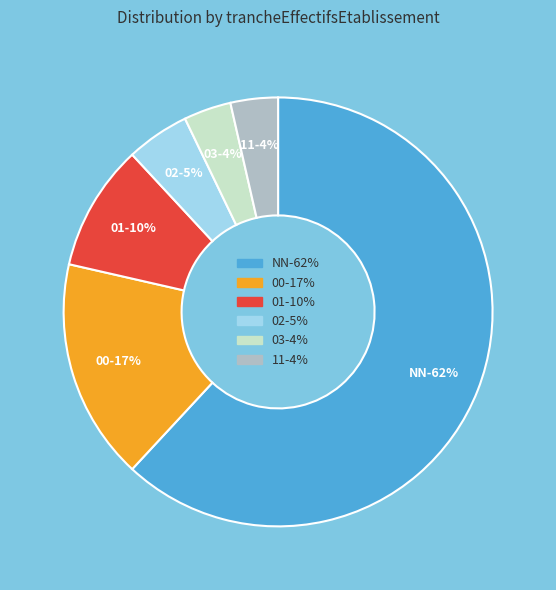

Rank the categories by value from highest to lowest.

NN, 00, 01, 02, 03, 11